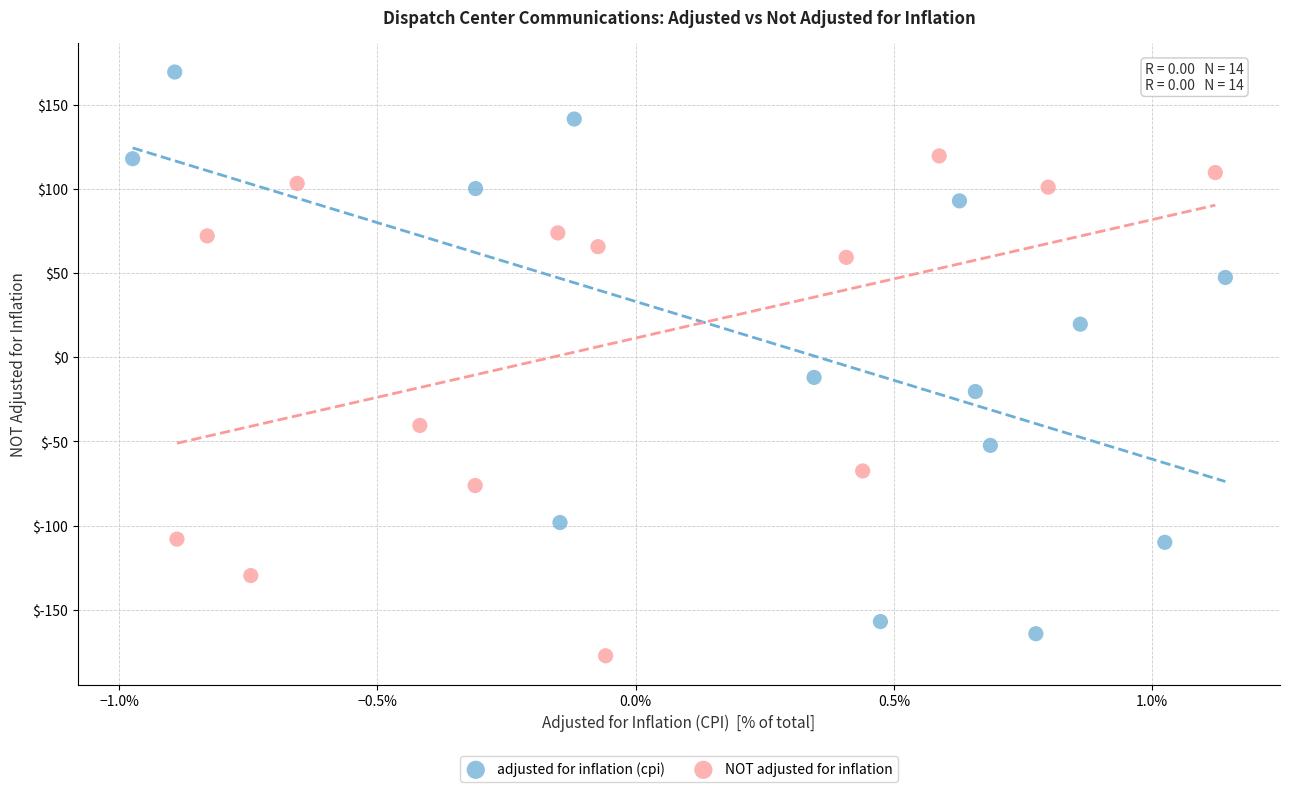

Which series contains the highest Y value?

adjusted for inflation (cpi)